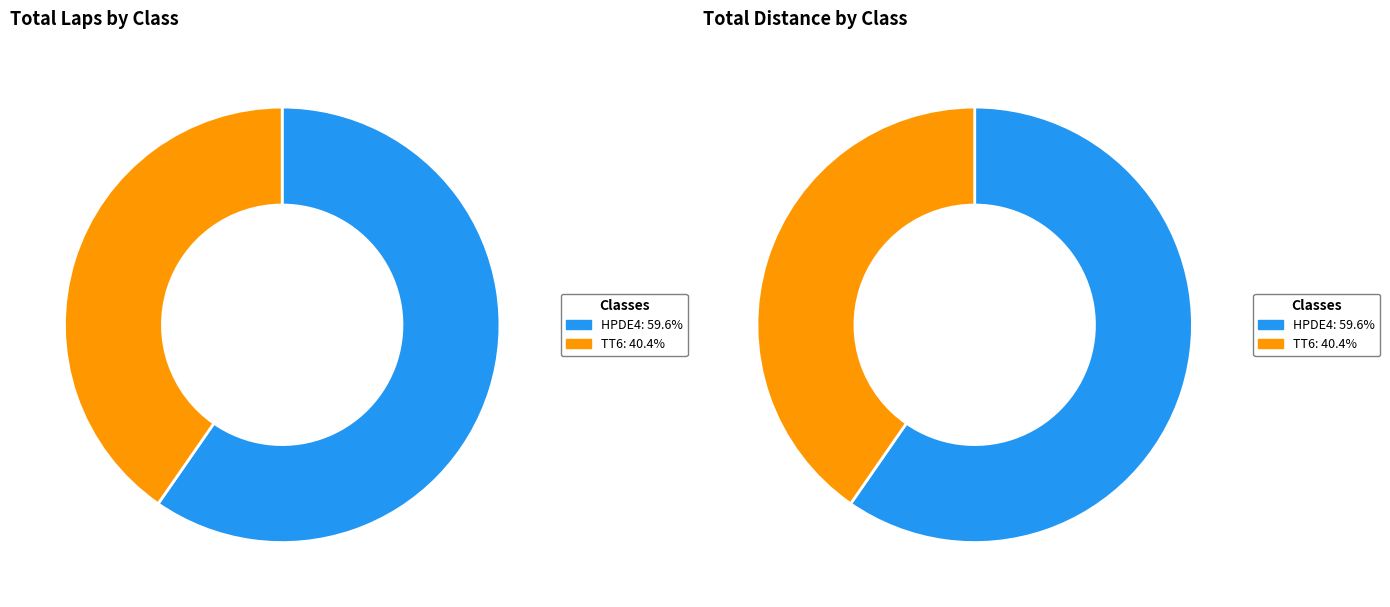

To the nearest percent, what portion does HPDE4 represent?

60%